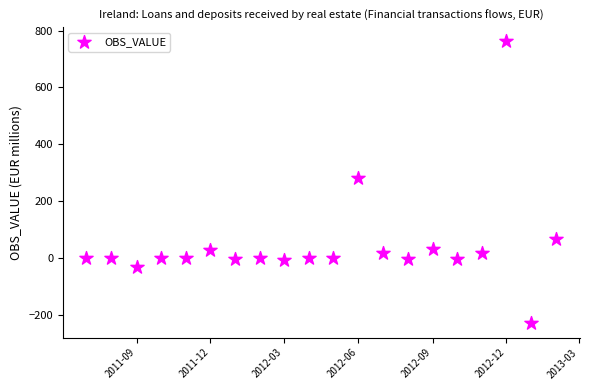

What is the range of X values (max minus min)?

581